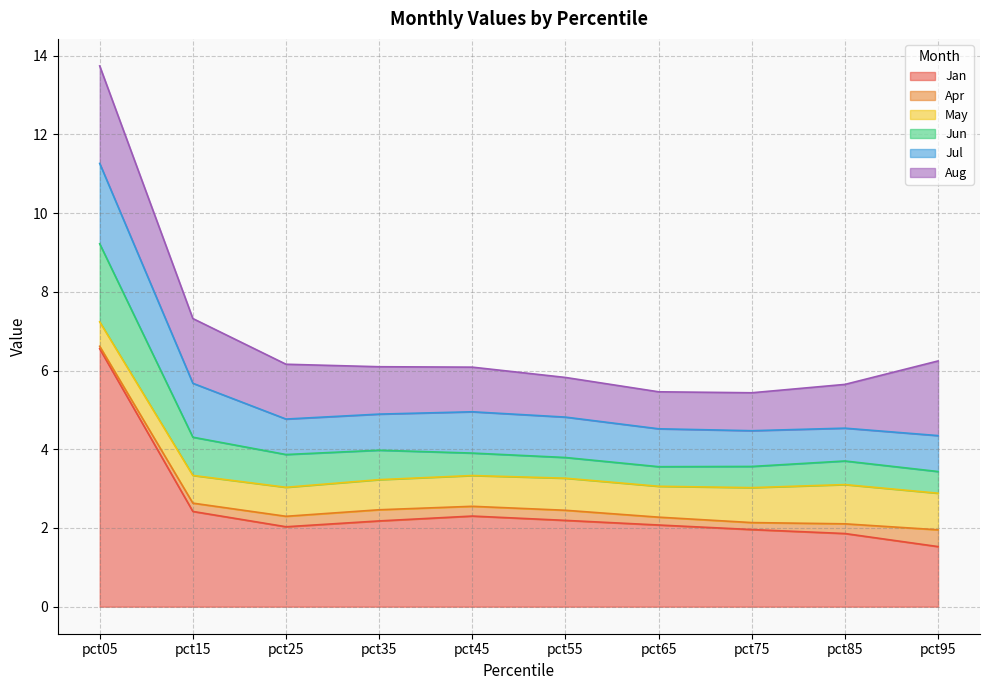

True or false: Jan and Jul cross at least once.

False